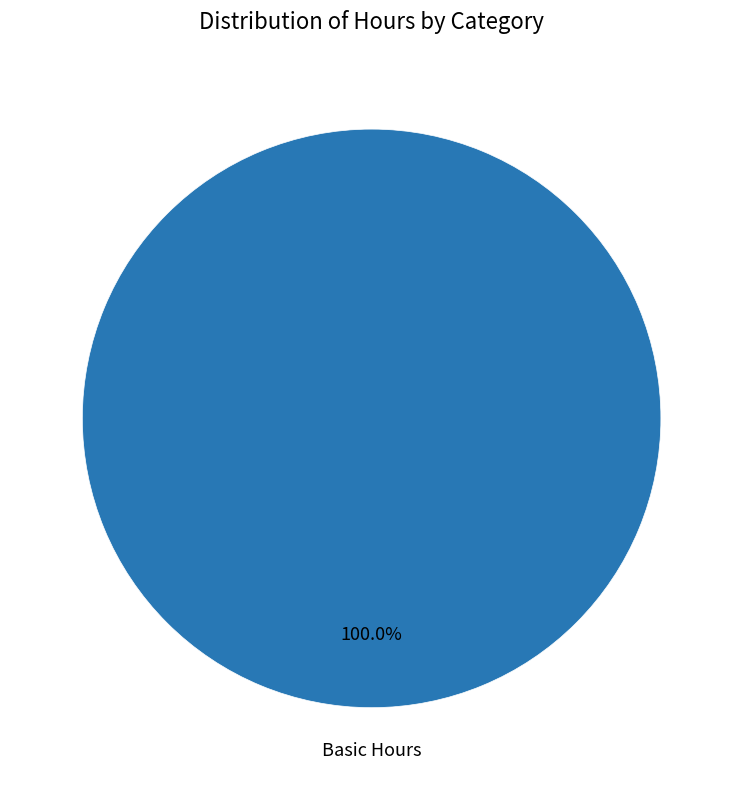

Rank the categories by value from lowest to highest.

Basic Hours